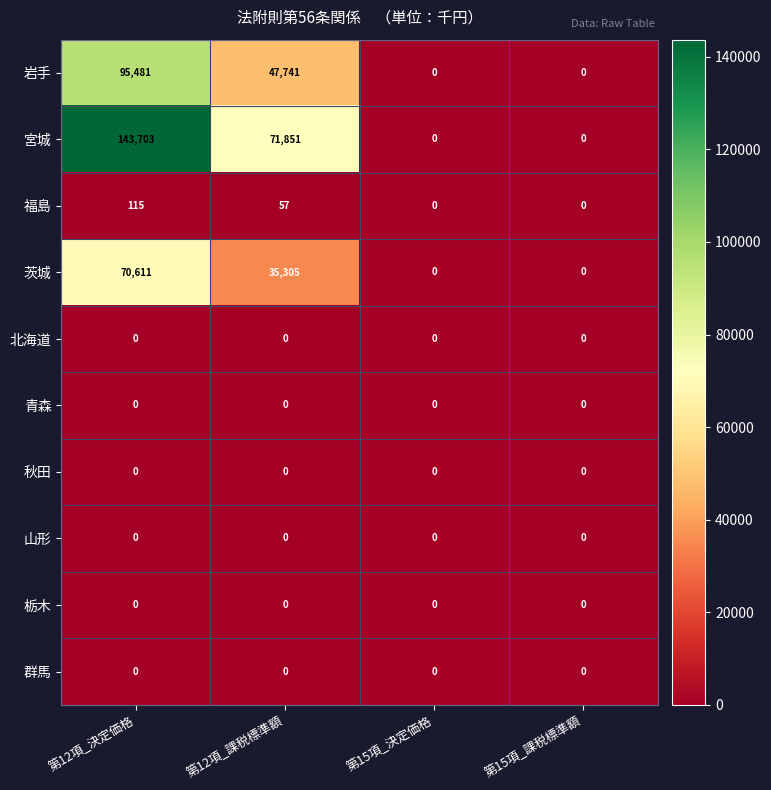

At which category is the sum across all series the highest?

第12項_決定価格